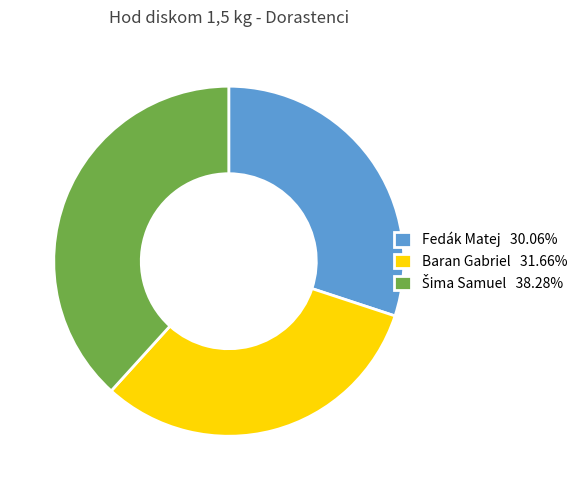

Is Fedák Matej the majority of the pie?

No